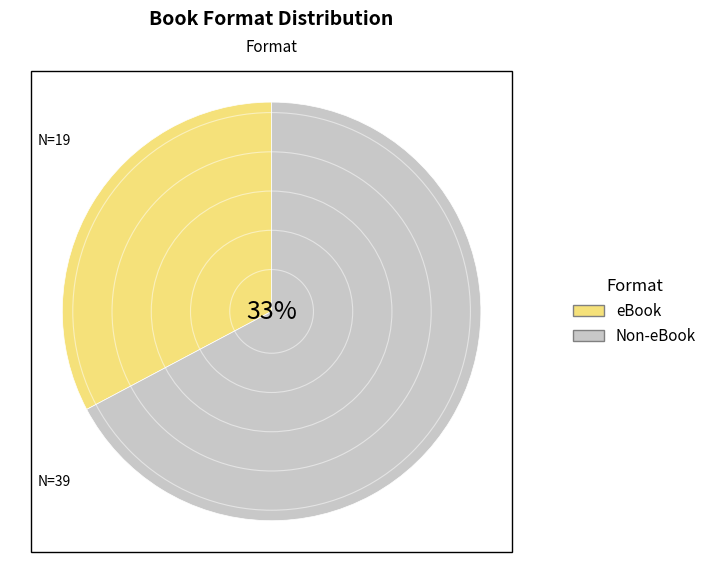

The eBook slice represents 24% of the pie. True or false?

False